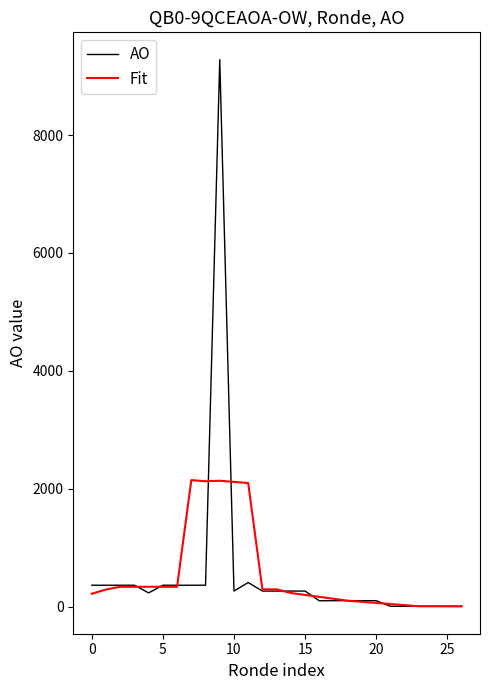

List the series in order of their peak value, highest first.

AO, Fit